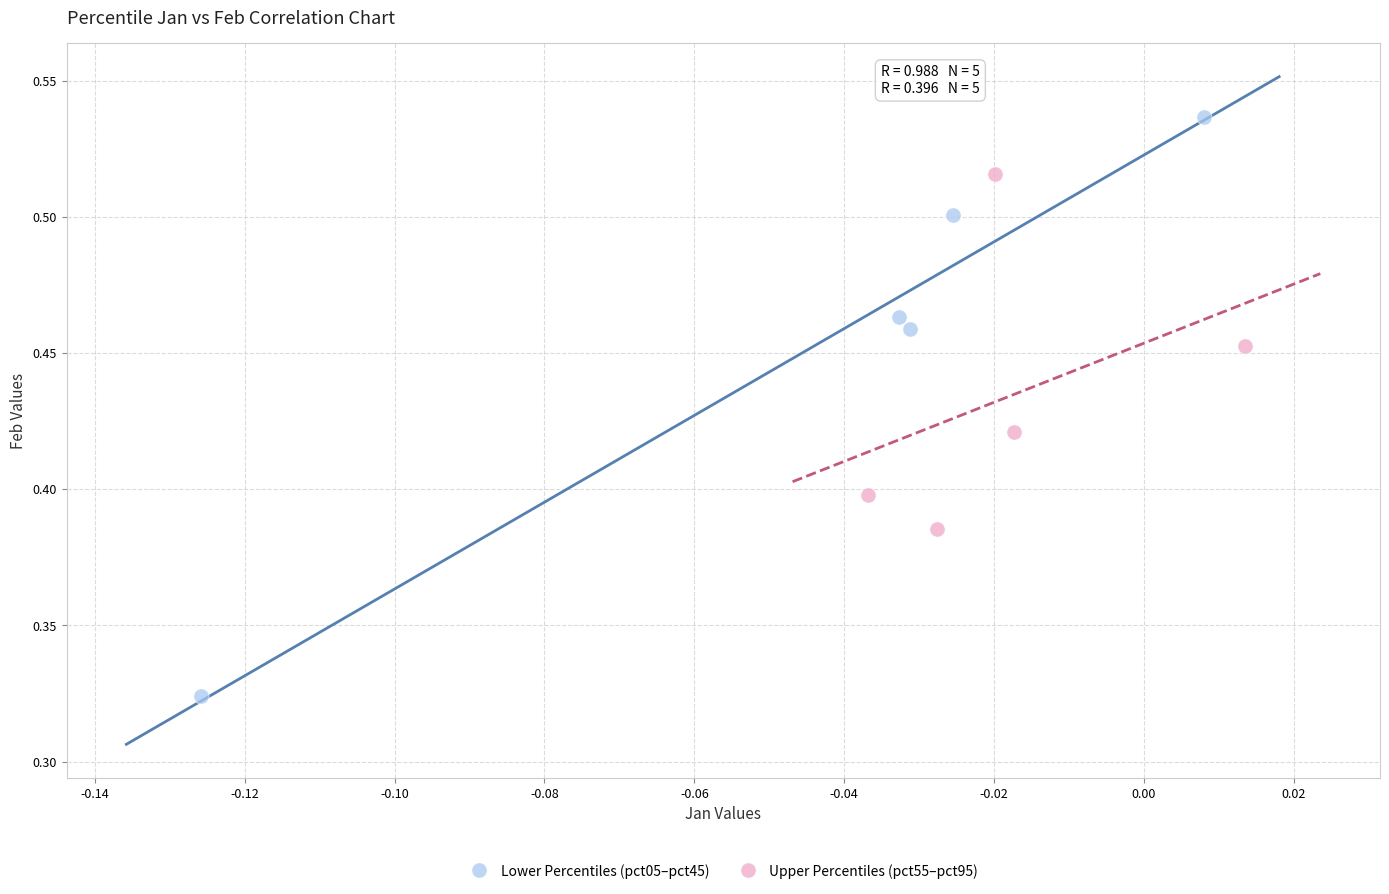

Which series reaches the minimum Y coordinate?

Lower Percentiles (pct05–pct45)